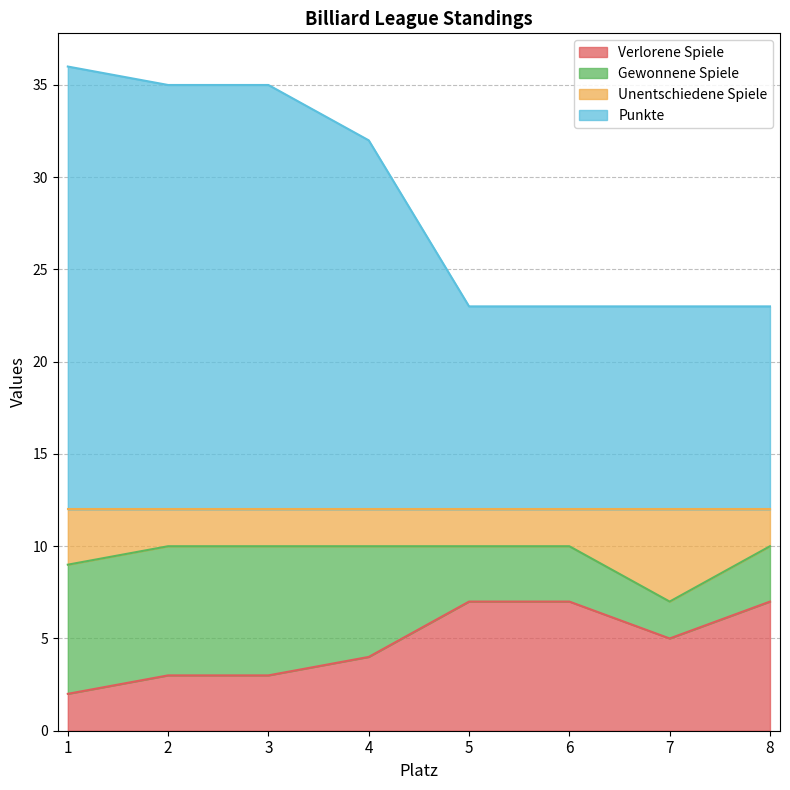

How many lines are shown in the chart?

4